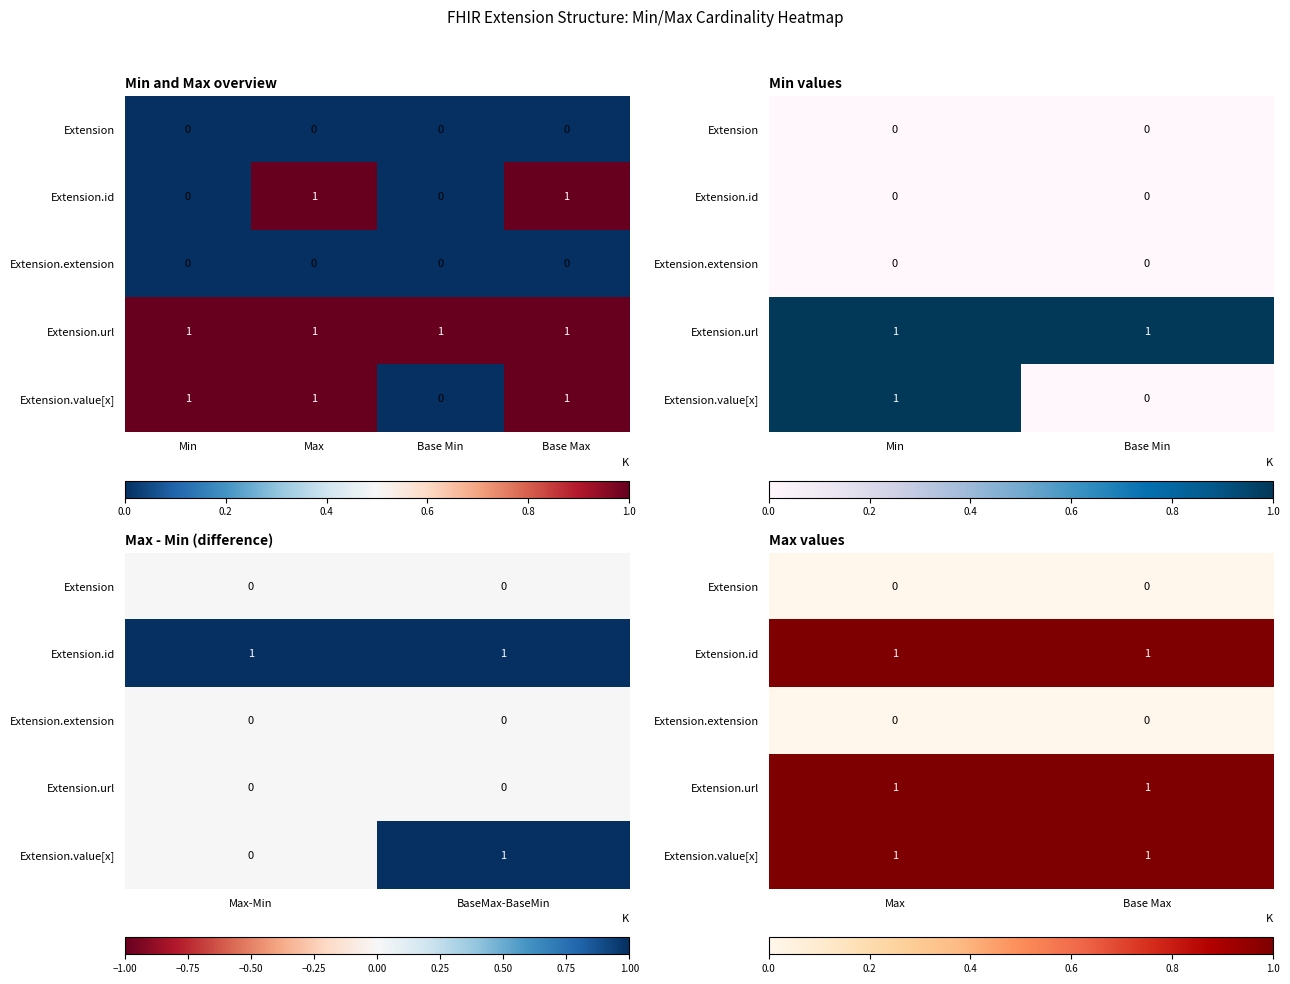

What is the approximate value of Extension.value[x] at Max?

1